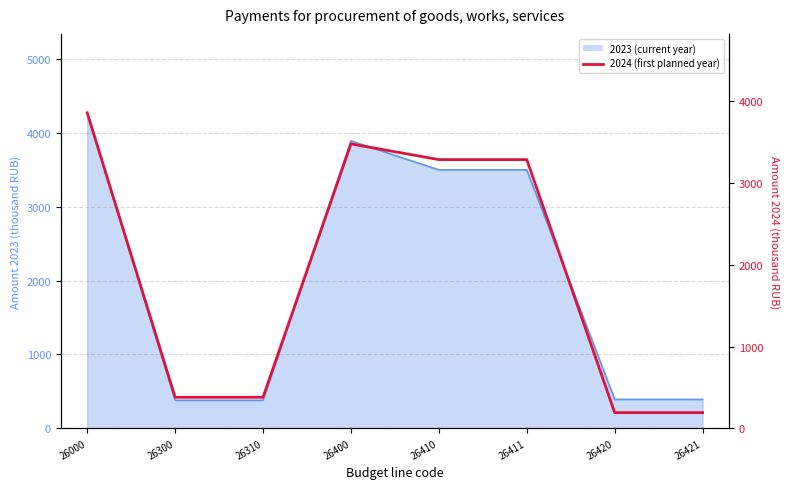

The chart shows a value of 192.1 at 26421. True or false?

True